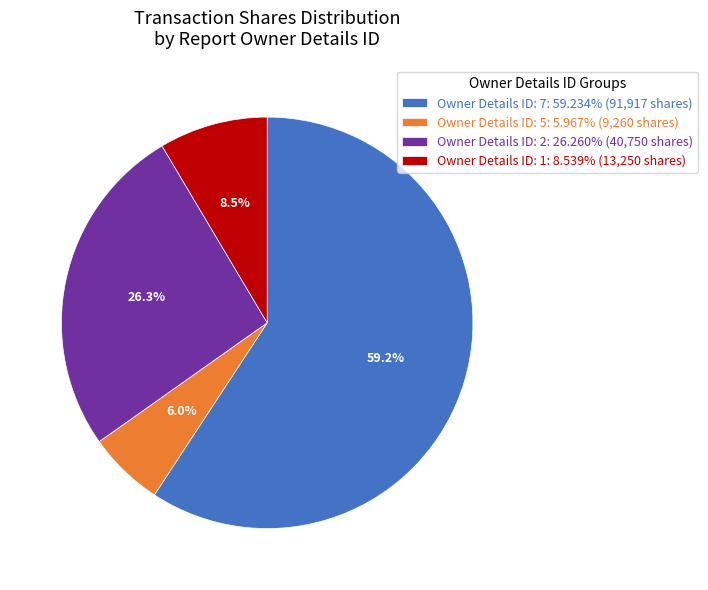

Combined, do Owner Details ID: 5: 5.967% (9,260 shares) and Owner Details ID: 1: 8.539% (13,250 shares) account for over 50%?

No